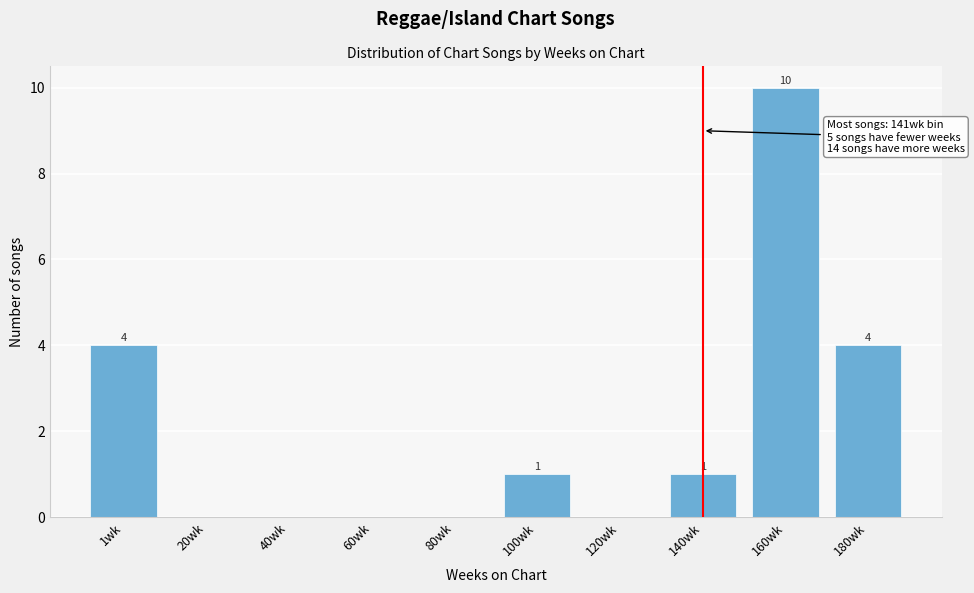

Reading right to left, list all the values displayed in this chart.

180wk=4	160wk=10	140wk=1	120wk=0	100wk=1	80wk=0	60wk=0	40wk=0	20wk=0	1wk=4